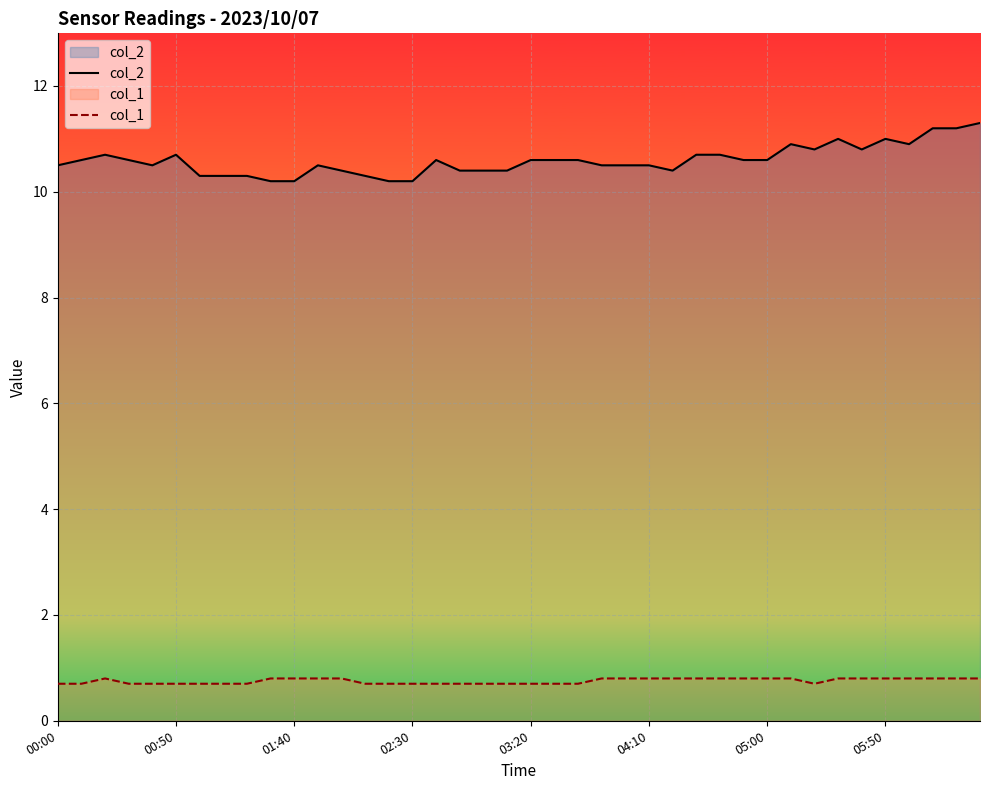

What is the maximum value for col_2?

11.3